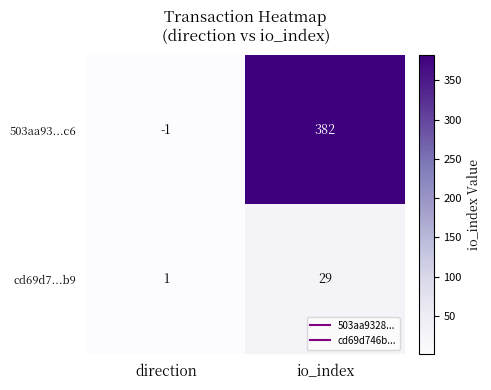

Which series has the largest total across all categories?

503aa93...c6